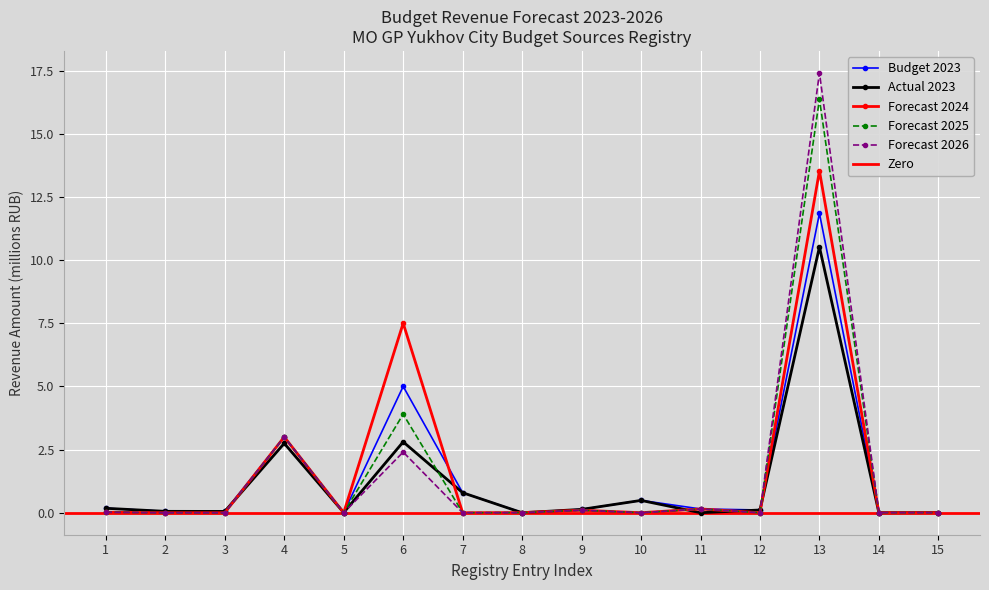

True or false: Forecast 2025 has more than 0 points higher than both neighbors.

True